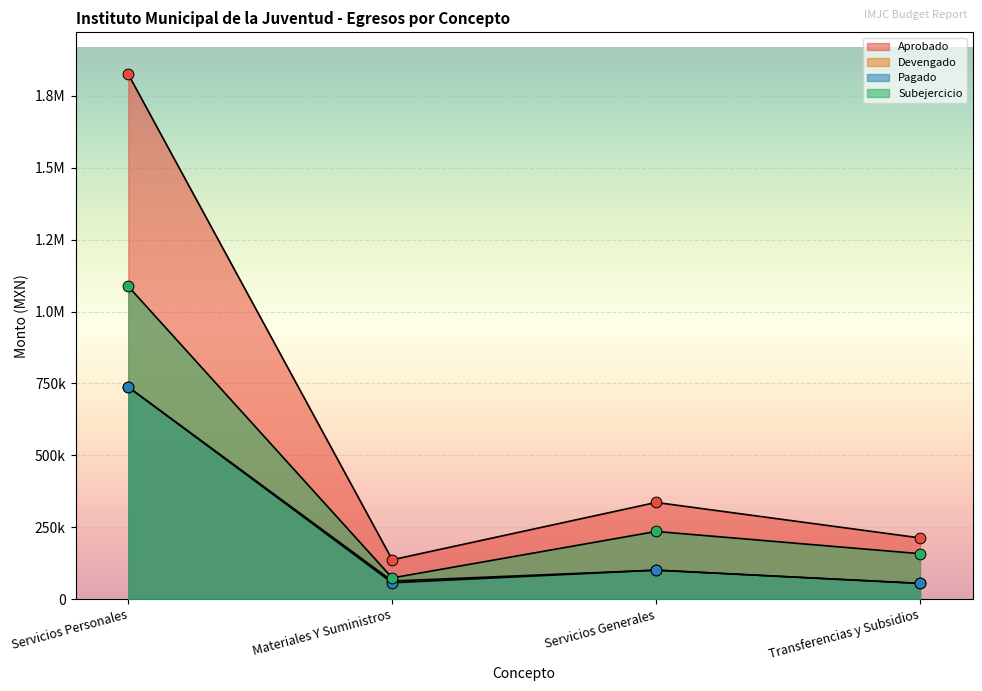

What are all the series names shown in the legend?

Aprobado, Devengado, Pagado, Subejercicio